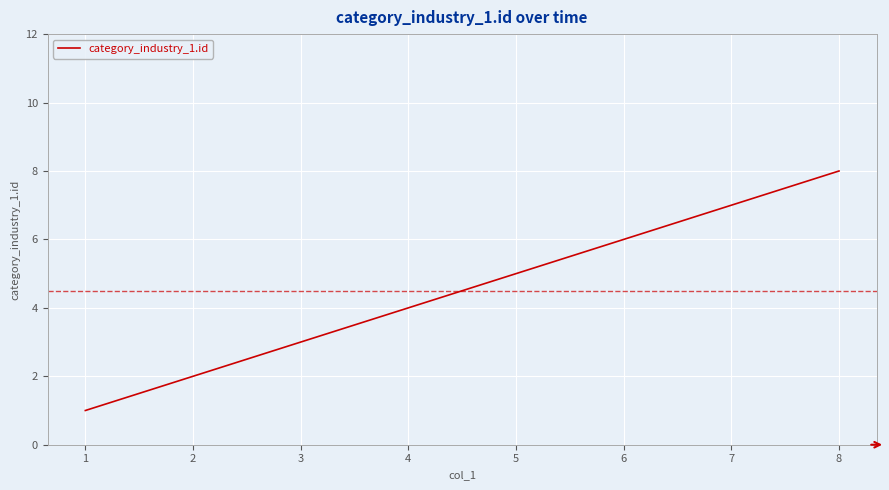

Which category has the highest value across all series?

8